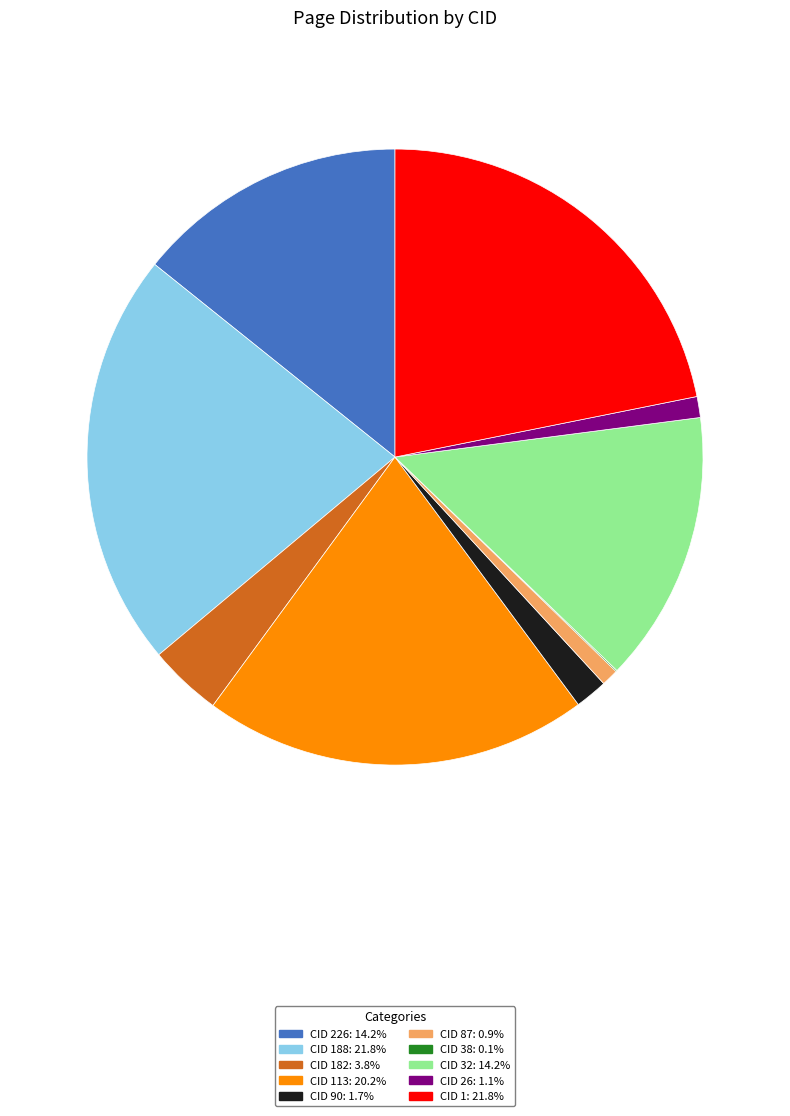

Is there a majority slice in this chart?

No